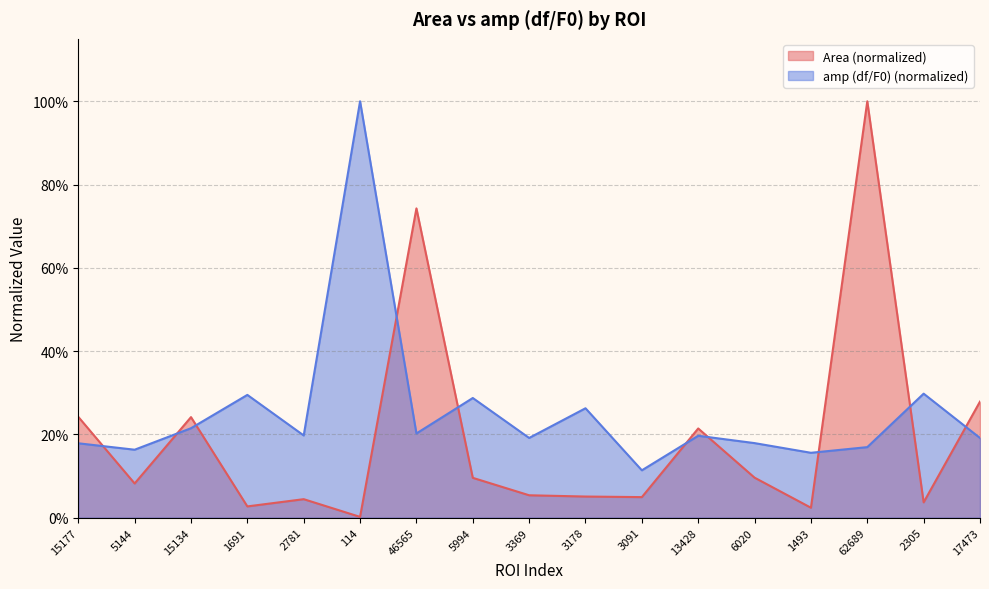

Rank the series by their average value, from highest to lowest.

amp (df/F0), Area